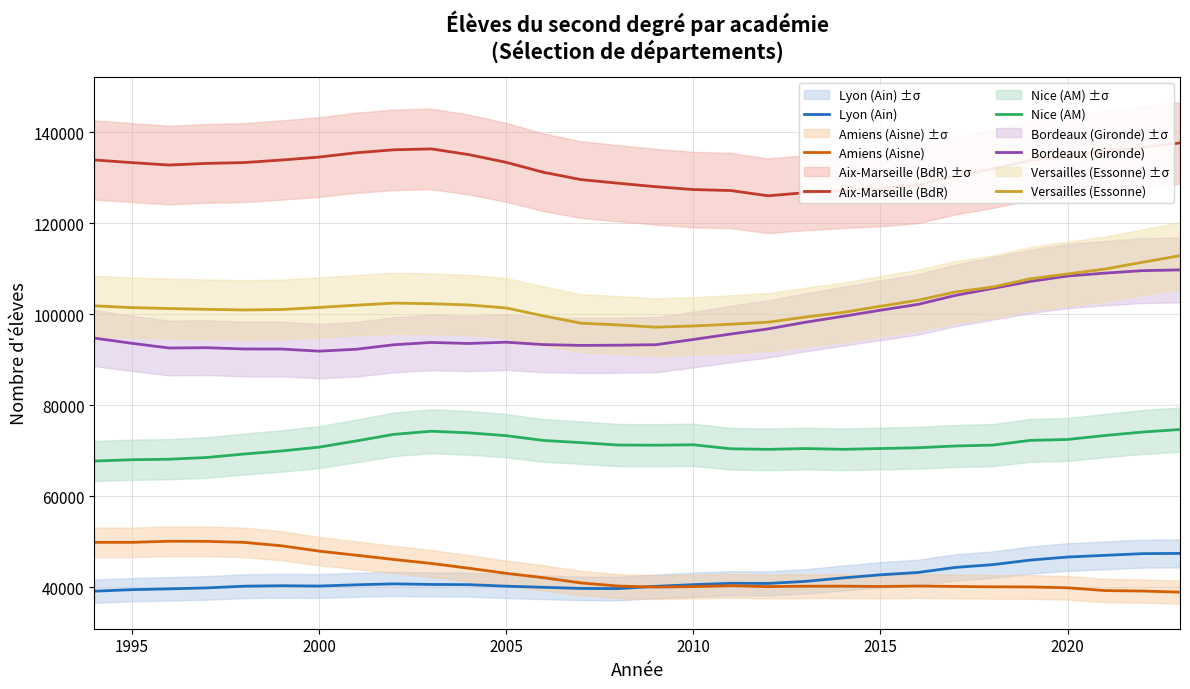

True or false: Lyon (Ain) and Bordeaux (Gironde) intersect in this chart.

False